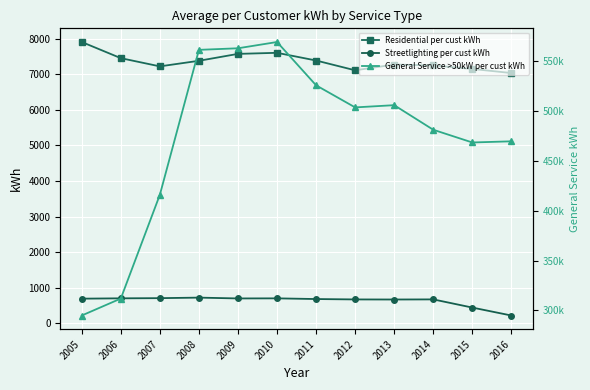

Rank the series by their maximum value, from highest to lowest.

General Service >50kW per cust kWh, Residential per cust kWh, Streetlighting per cust kWh